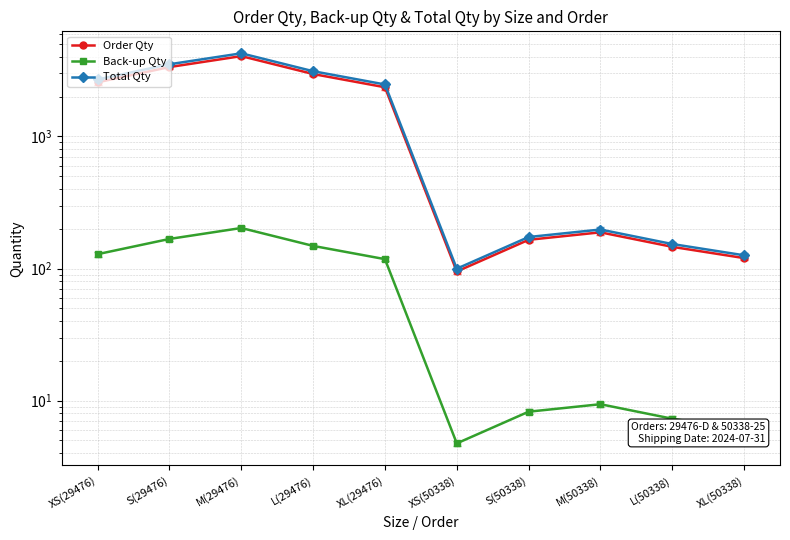

What is the greatest value displayed?

4257.8